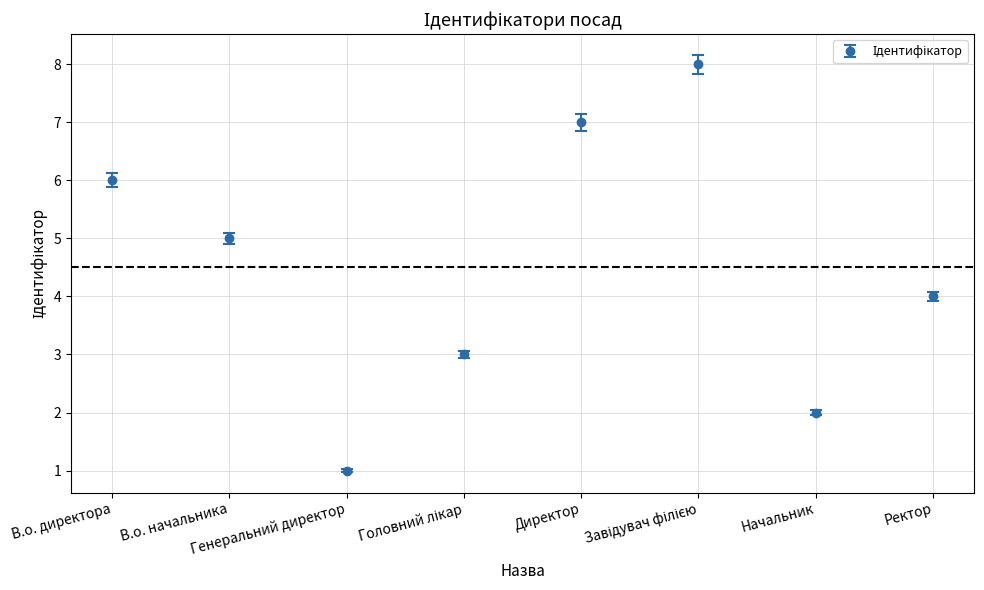

True or false: there are more than 2 points higher than both neighbors.

False